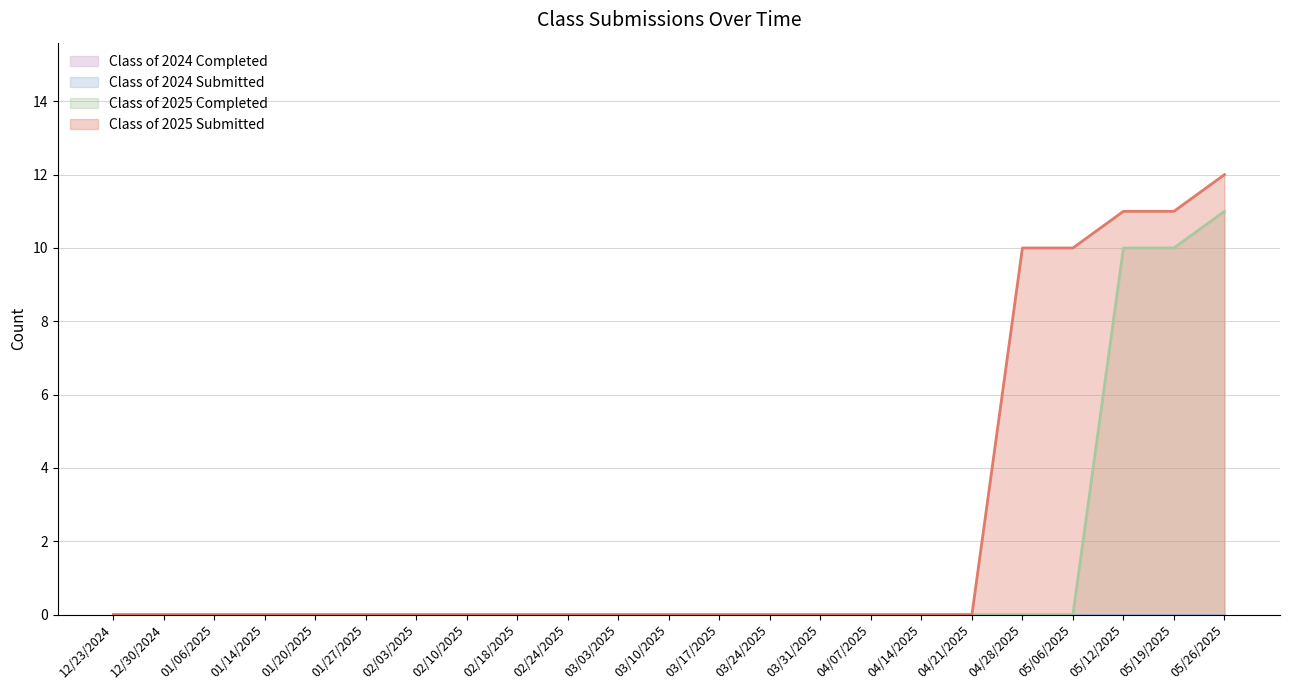

Does the chart display data point markers on the line(s)?

No